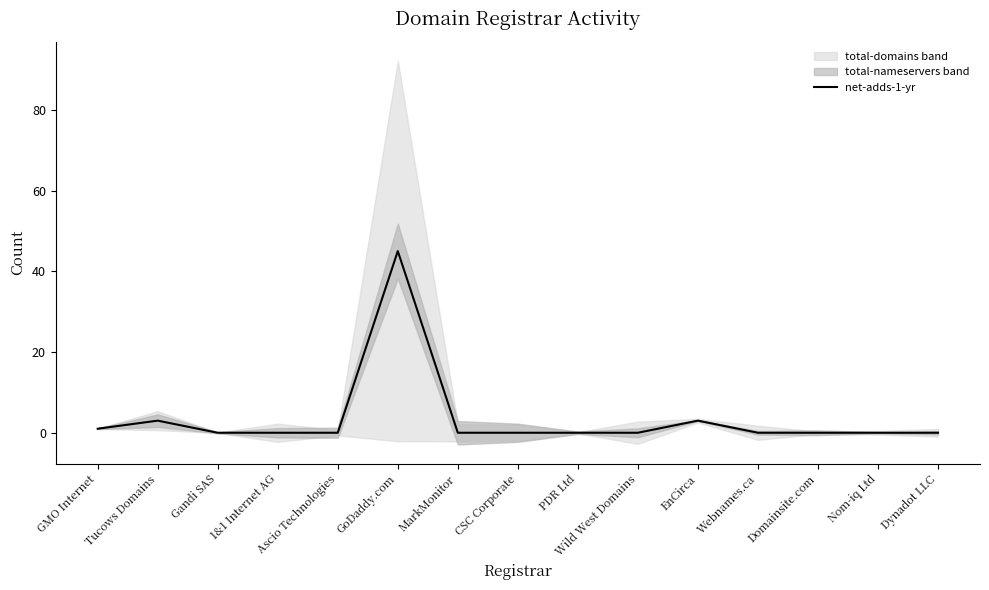

At which label is the value closest to 22?

Tucows Domains